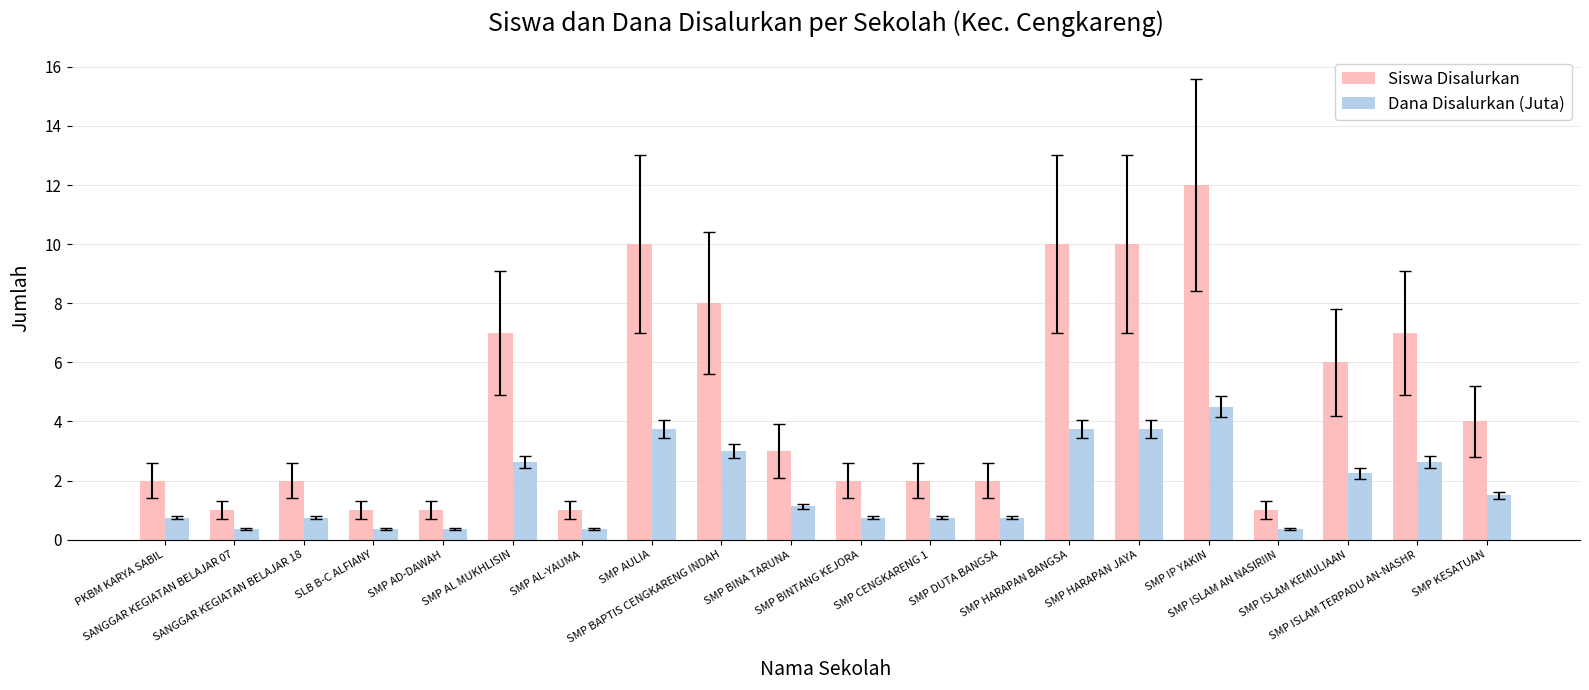

List the series in order of their overall mean, highest first.

Siswa Disalurkan, Dana Disalurkan (Juta)